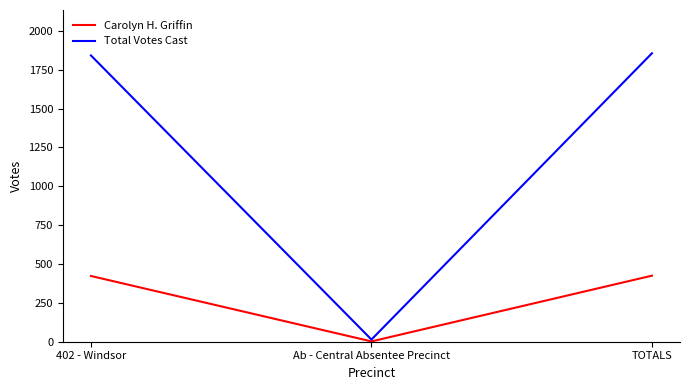

What is the spread (max minus min) of values at 402 - Windsor?

1419